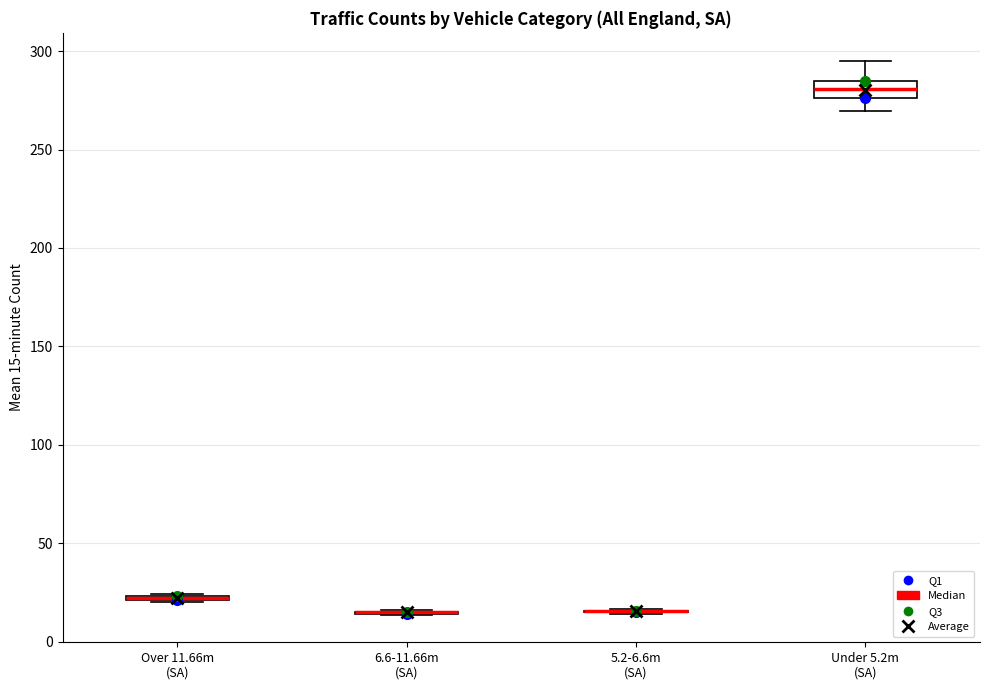

Comparing the boxes themselves (not the whiskers), which one is the tallest?

Under 5.2m (SA)